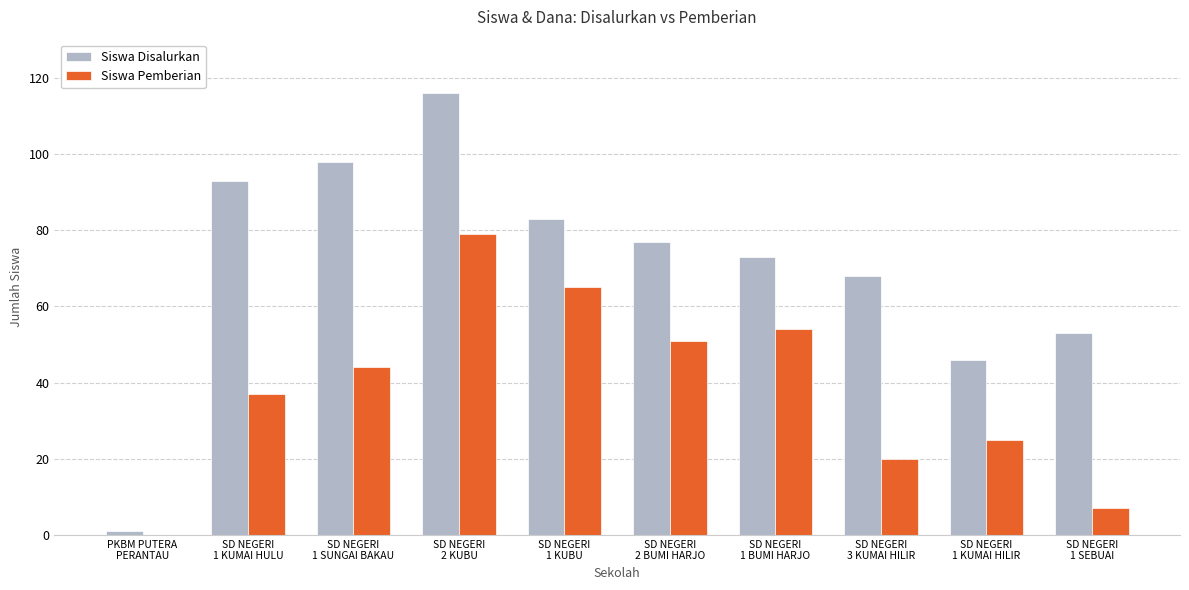

What is the maximum value for Siswa Pemberian?

79